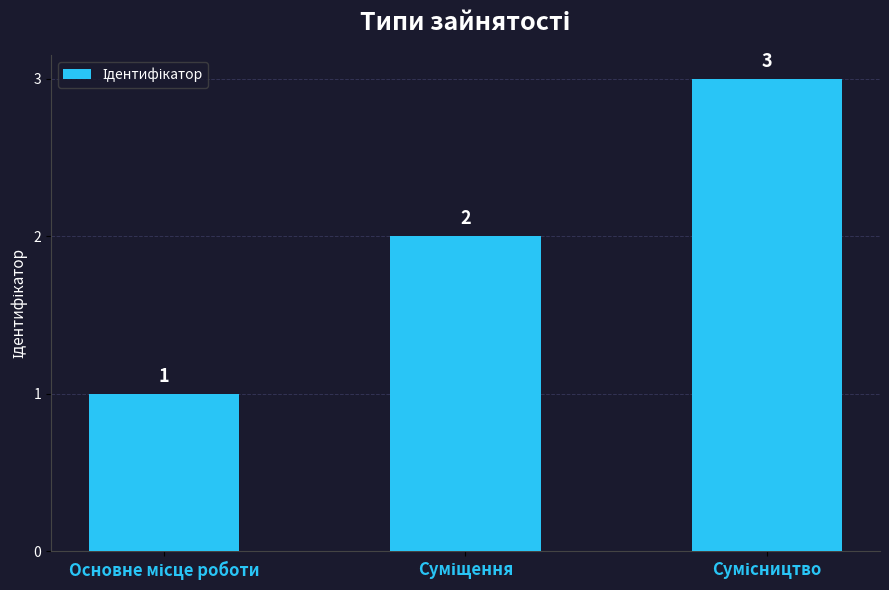

What is the sum of all values?

6